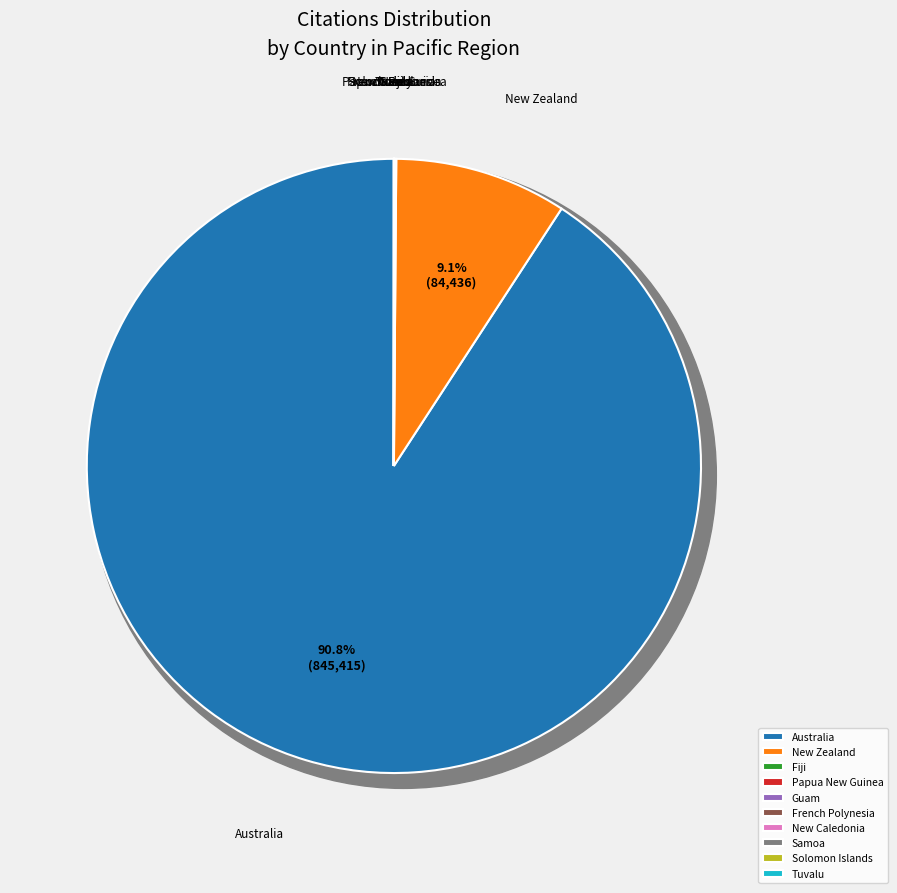

Which has a higher value, New Caledonia or Solomon Islands?

Solomon Islands